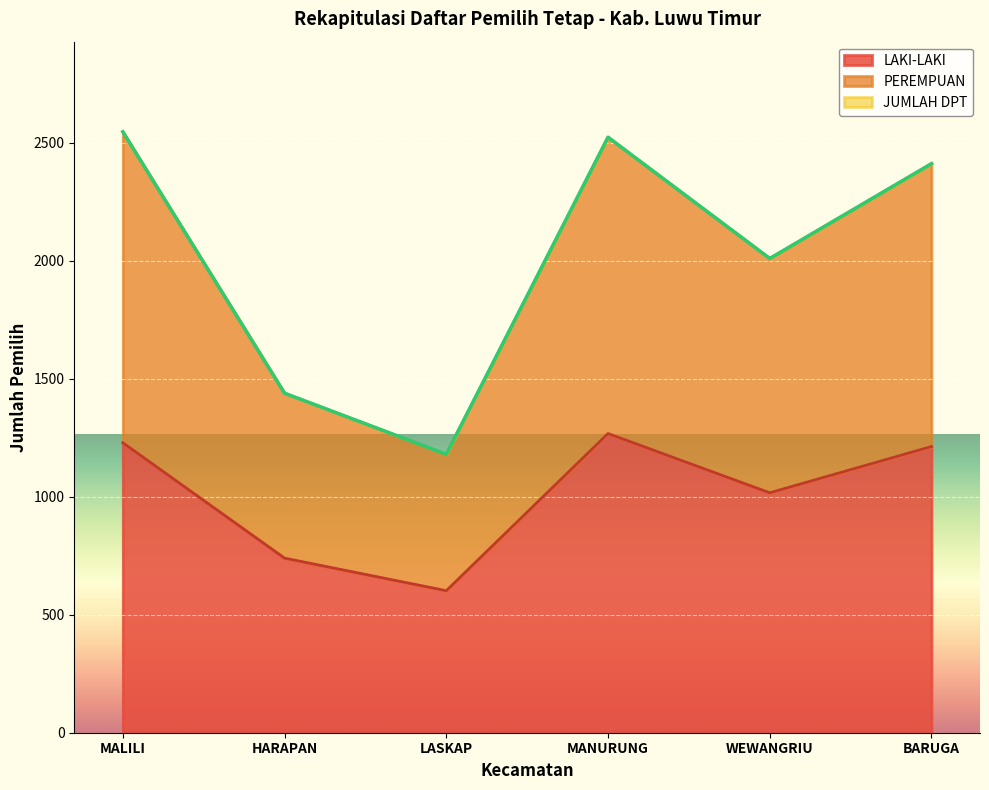

At which label does LAKI-LAKI reach its minimum?

LASKAP